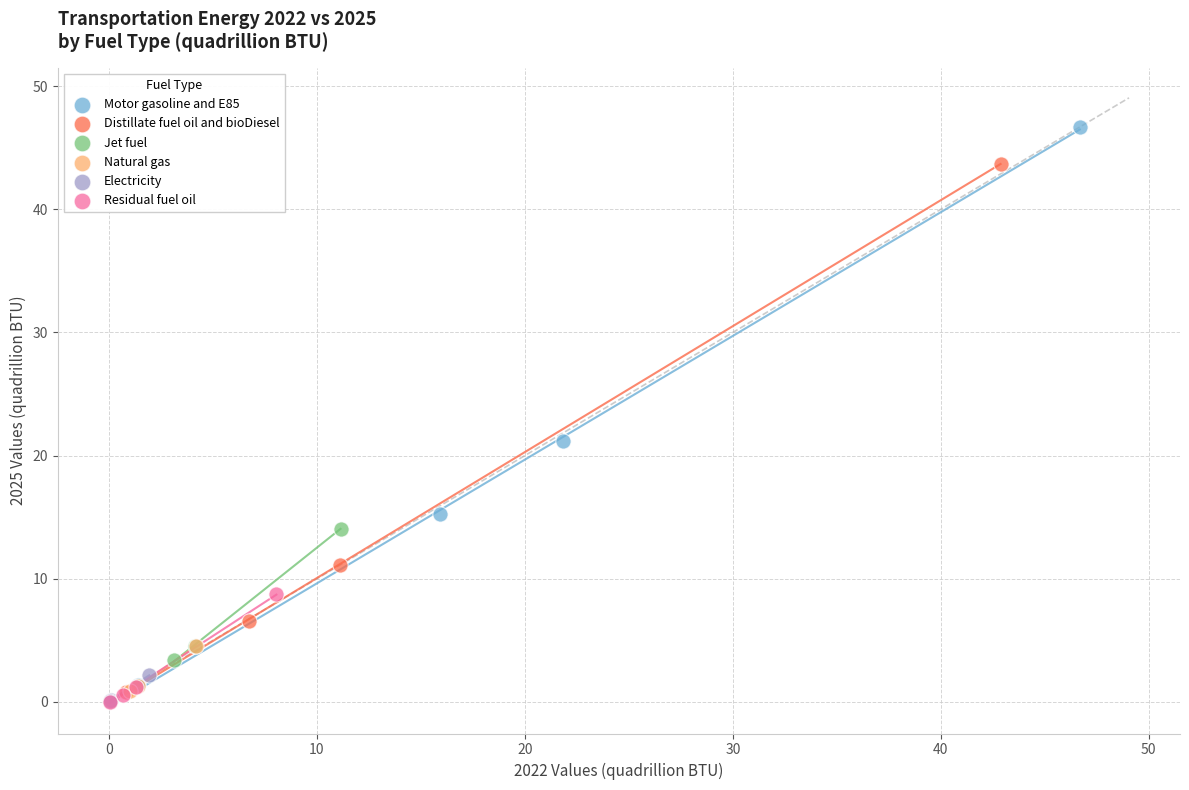

Which series has the largest Y range (max minus min)?

Motor gasoline and E85